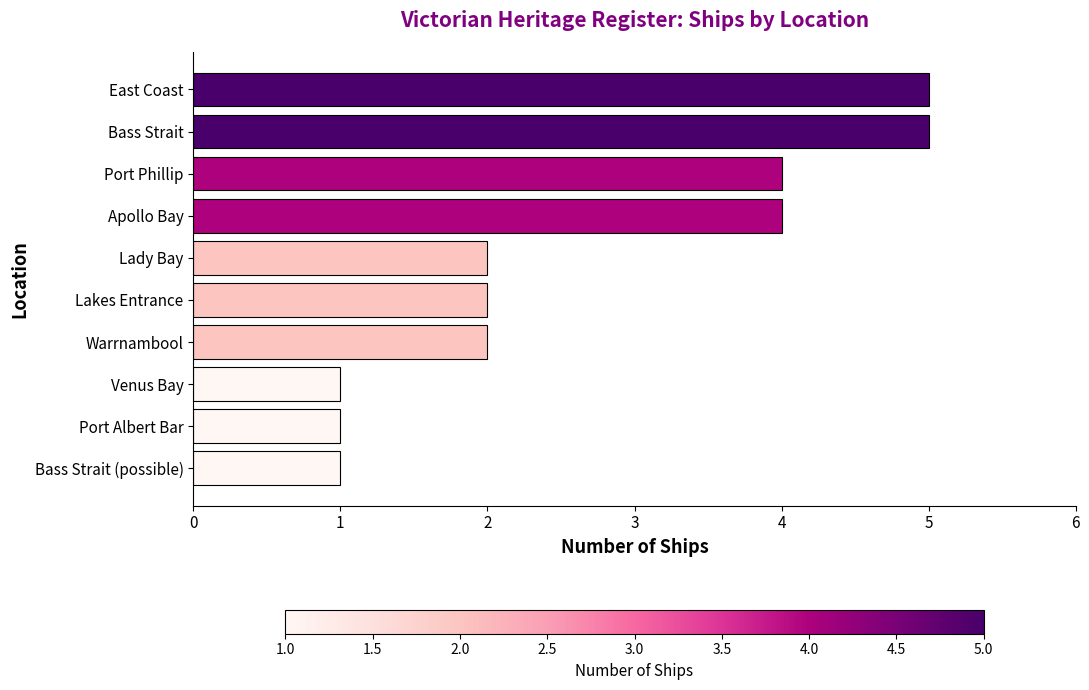

What is the difference between the maximum and minimum values?

4